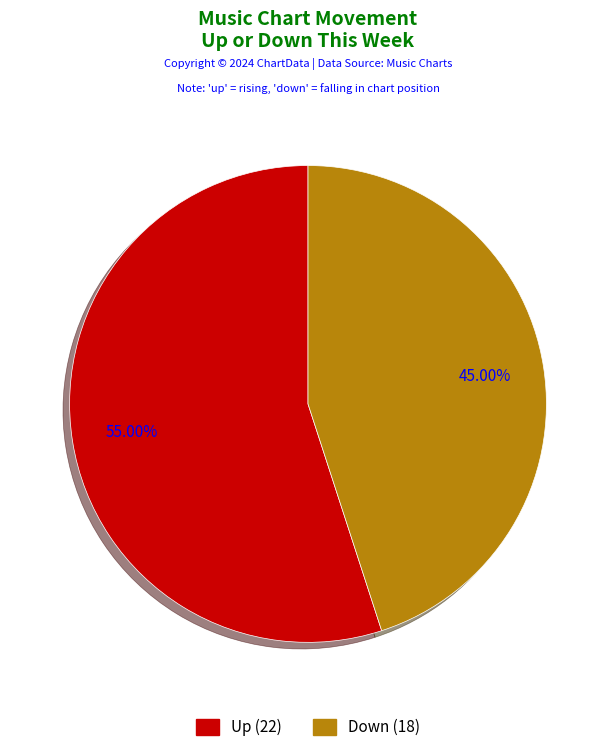

Combined, do Up (22) and Down (18) account for over 50%?

Yes